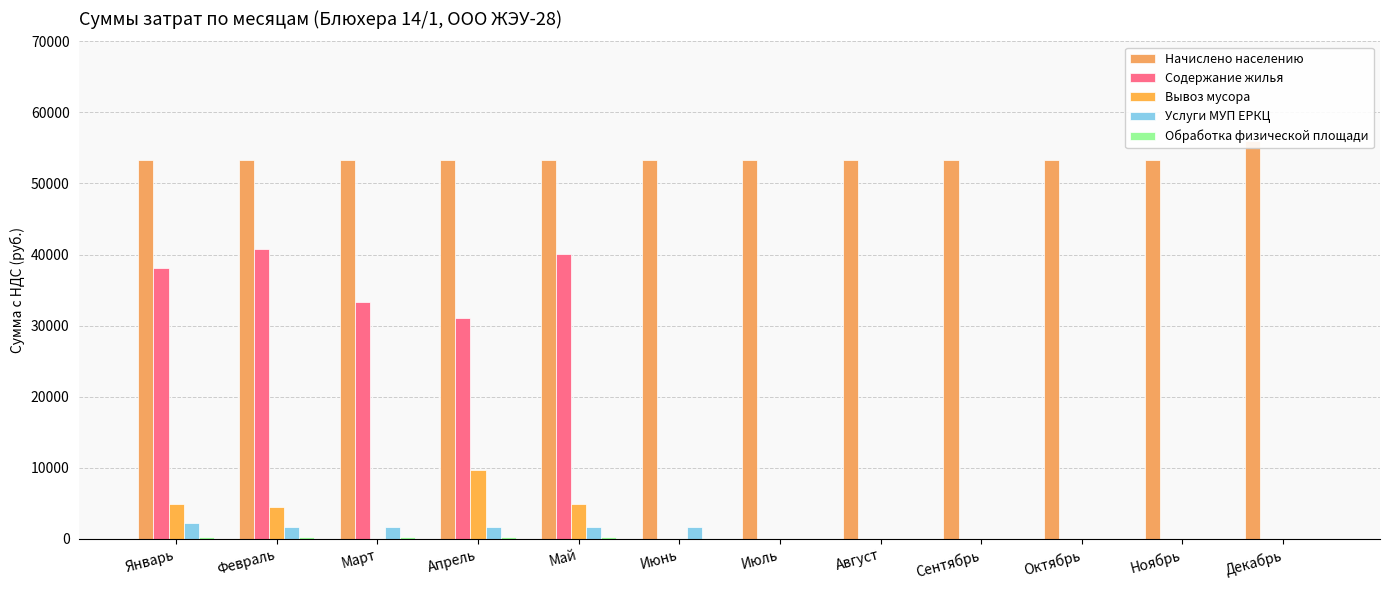

The Содержание жилья series shows 40007.3 at Май. True or false?

True